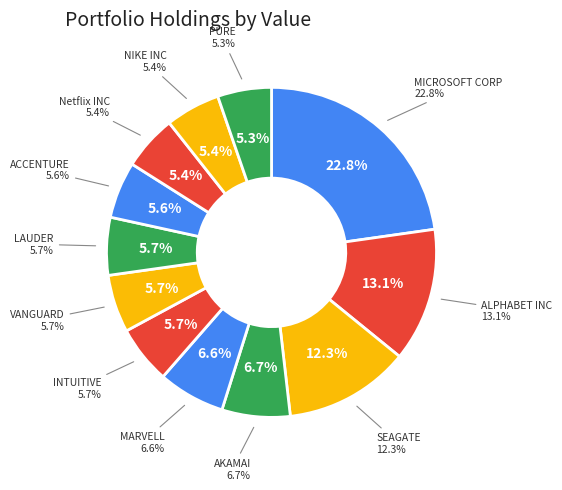

To the nearest percent, what portion does PURE STORAGE INC represent?

5%